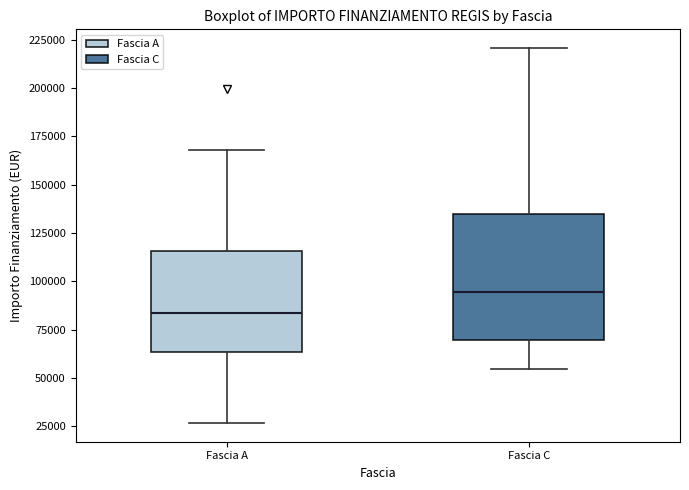

Reading left to right, transcribe this box plot: for each box, give where its median line is, the range the box spans, and where its two whiskers end, as read against the y-axis. The values are not printed on the chart, so give them approximately, as read against the axis.

Fascia A: median 85000, box 65000 to 115000, whiskers 25000 to 170000
Fascia C: median 95000, box 70000 to 135000, whiskers 55000 to 220000